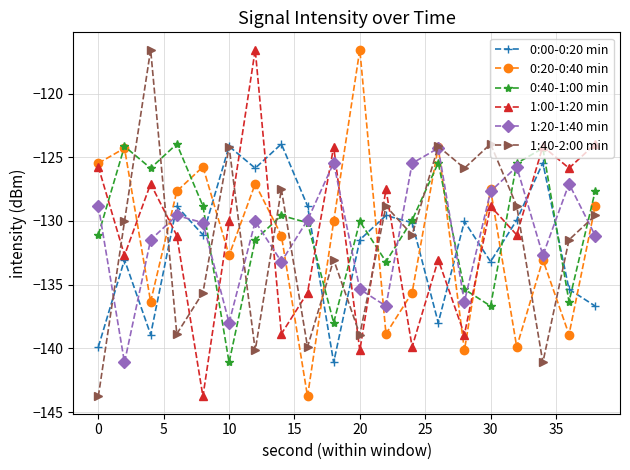

What is the maximum value shown in the chart?

-116.6